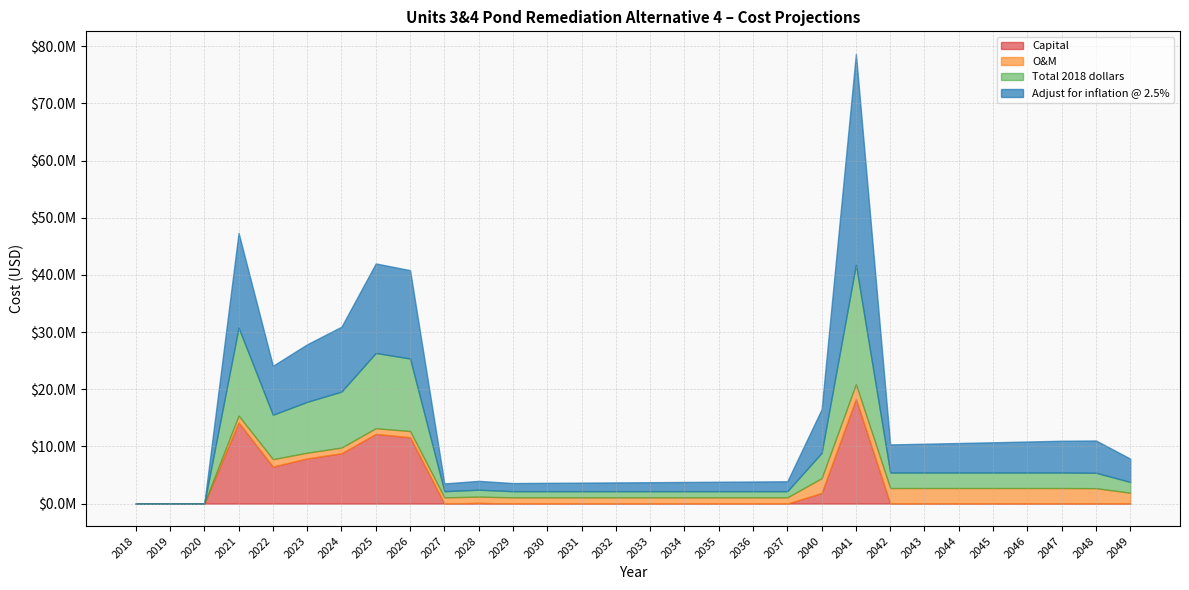

What is the highest value of the O&M series?

2716100.0